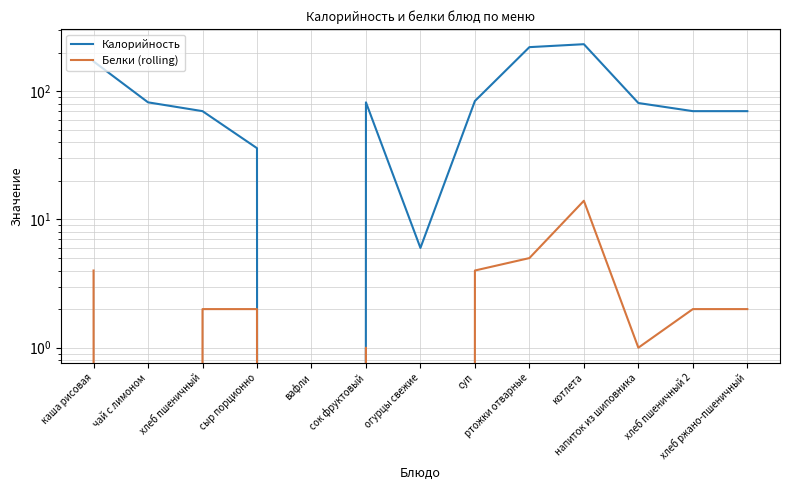

What are all the series names shown in the legend?

Калорийность, Белки (rolling)